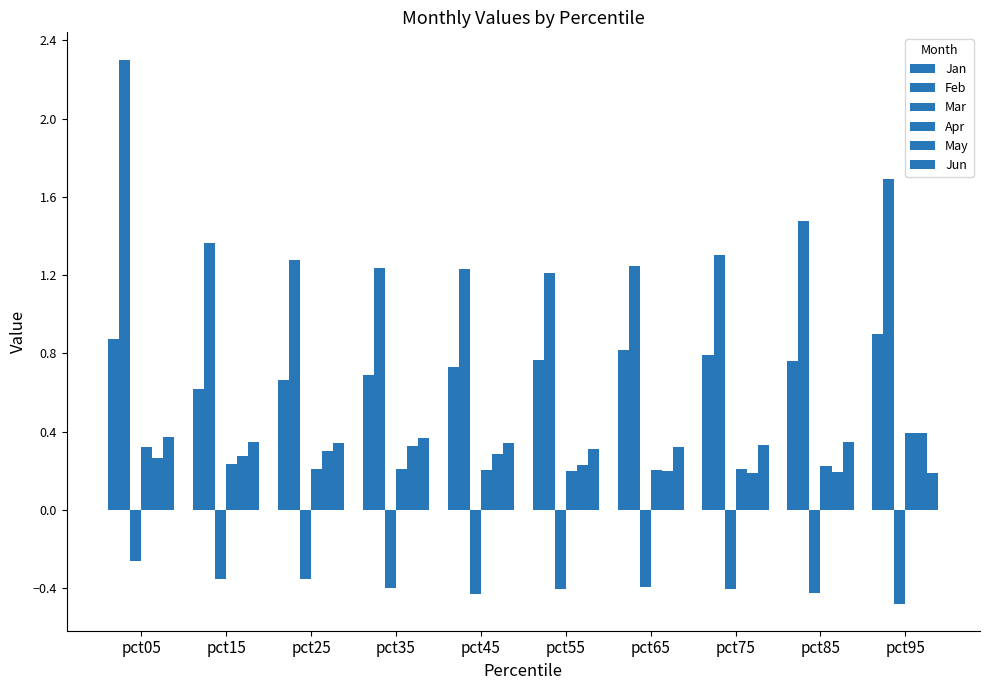

True or false: Jan has a value of 1.2 at pct05.

False